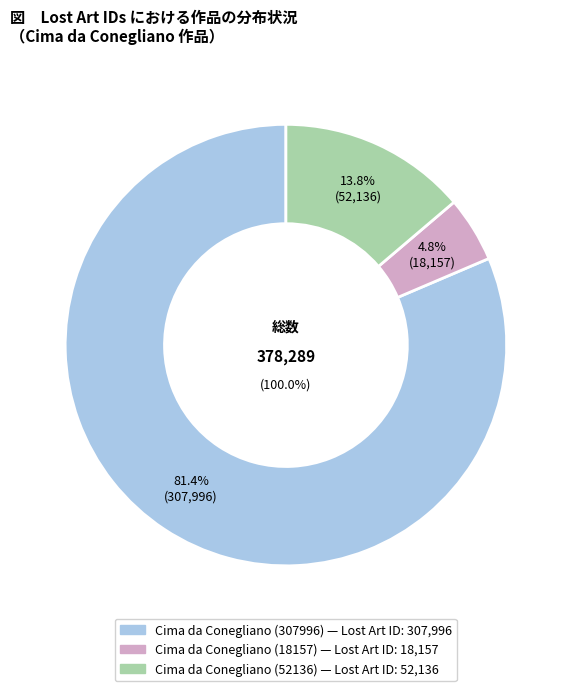

Rank the categories by value from lowest to highest.

Cima da Conegliano
(18157), Cima da Conegliano
(52136), Cima da Conegliano
(307996)